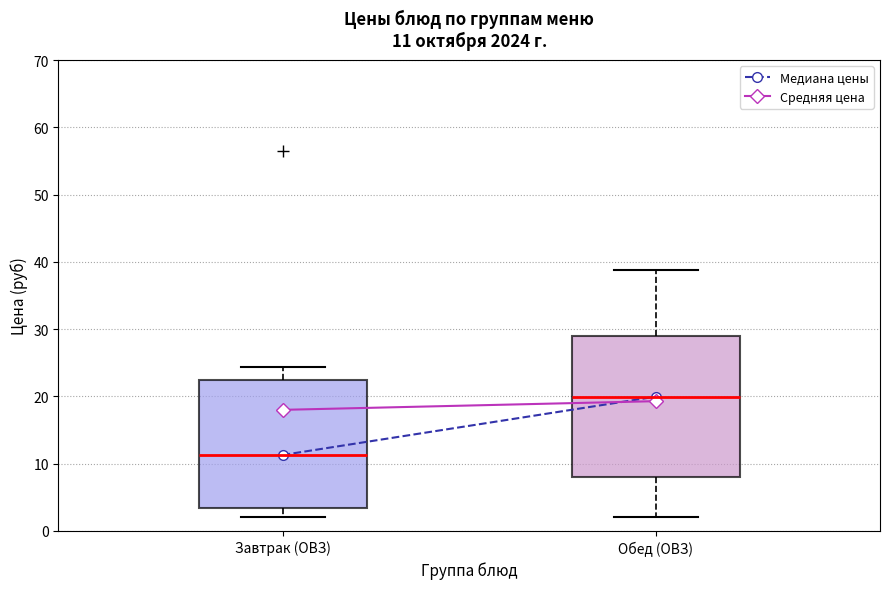

Comparing the boxes themselves (not the whiskers), which one is the tallest?

Обед (ОВЗ)